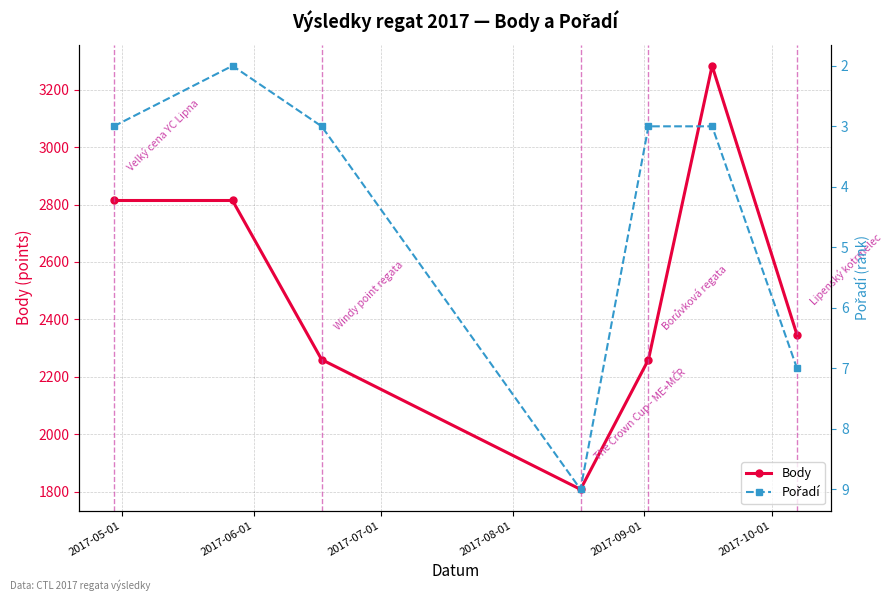

Which series has the largest range (max minus min)?

Body